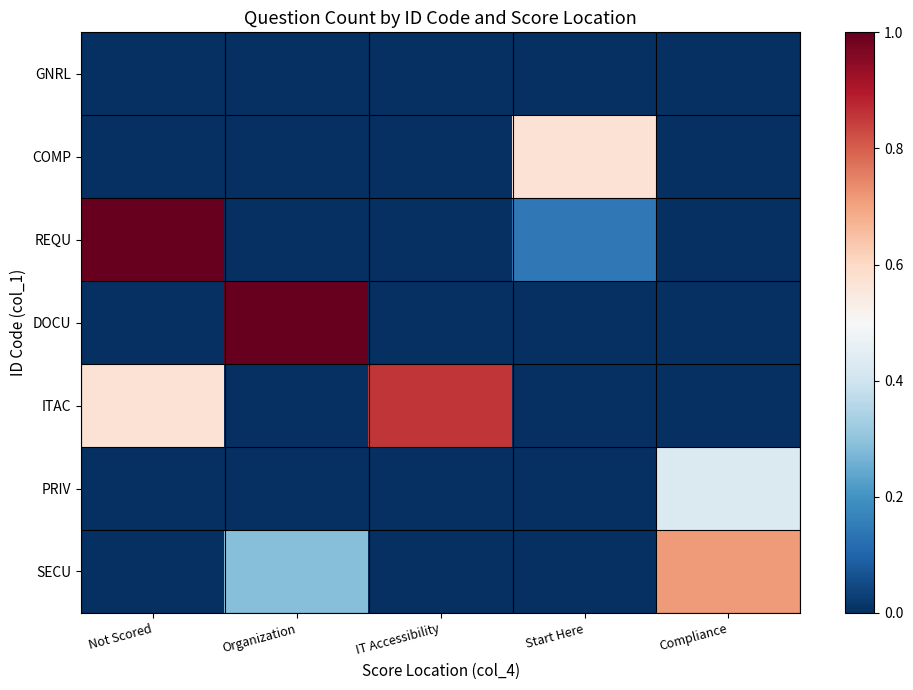

What is the total value across all series at Organization?

1.3